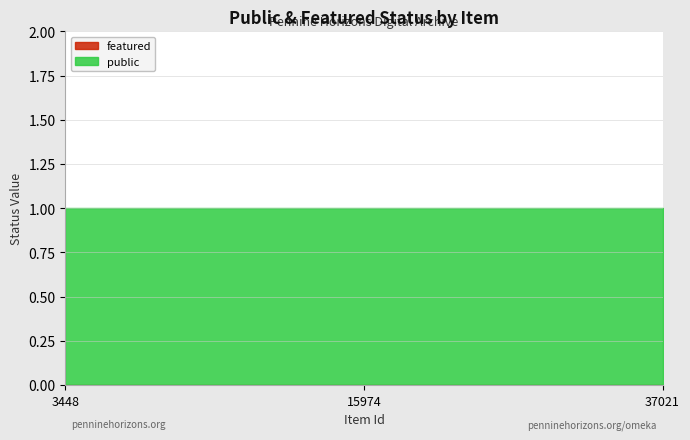

What is the total value across all series at 15974?

1